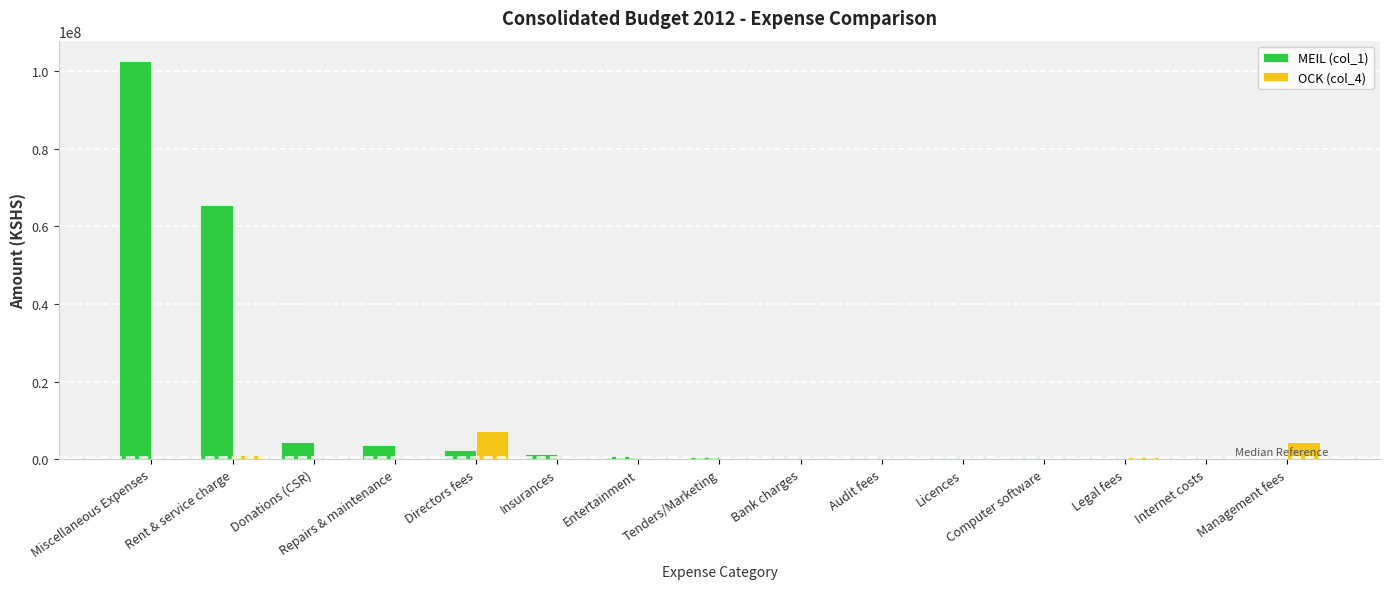

What are all the series names shown in the legend?

MEIL (col_1), OCK (col_4)